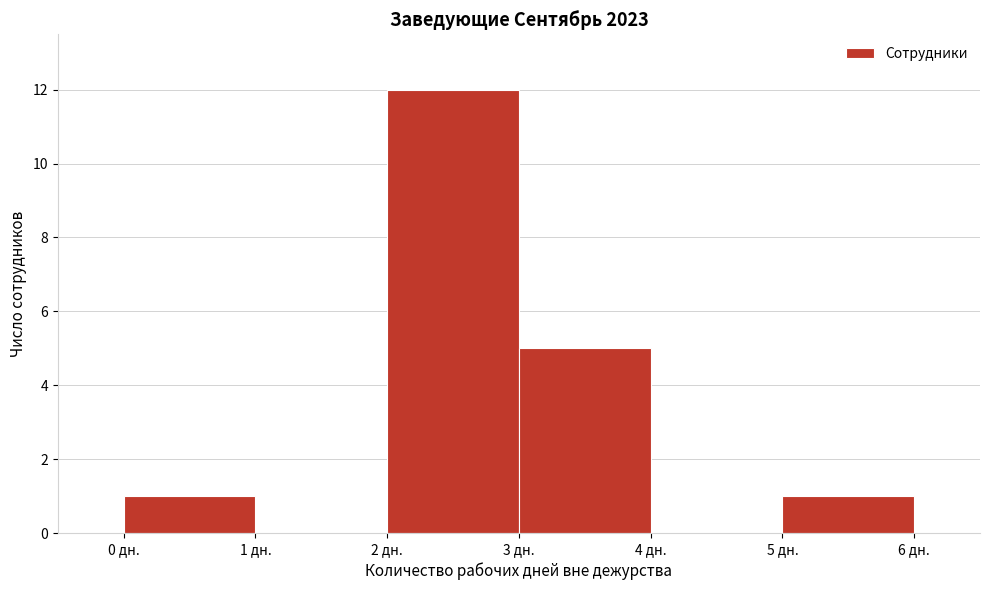

Reading left to right, transcribe this chart: for each bar, give the range it covers on the x-axis and its height. The values are not printed on the chart, so give them approximately, as read against the axis.

0 to 1: 1
1 to 2: 0
2 to 3: 12
3 to 4: 5
4 to 5: 0
5 to 6: 1